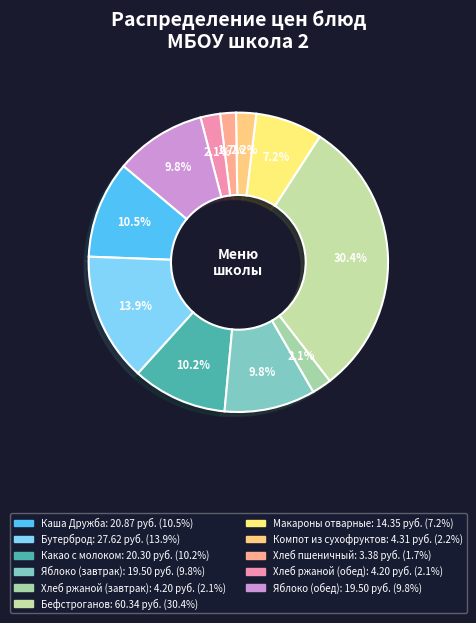

Approximately how many times larger is the value at Яблоко (завтрак) compared to Каша Дружба?

0.9